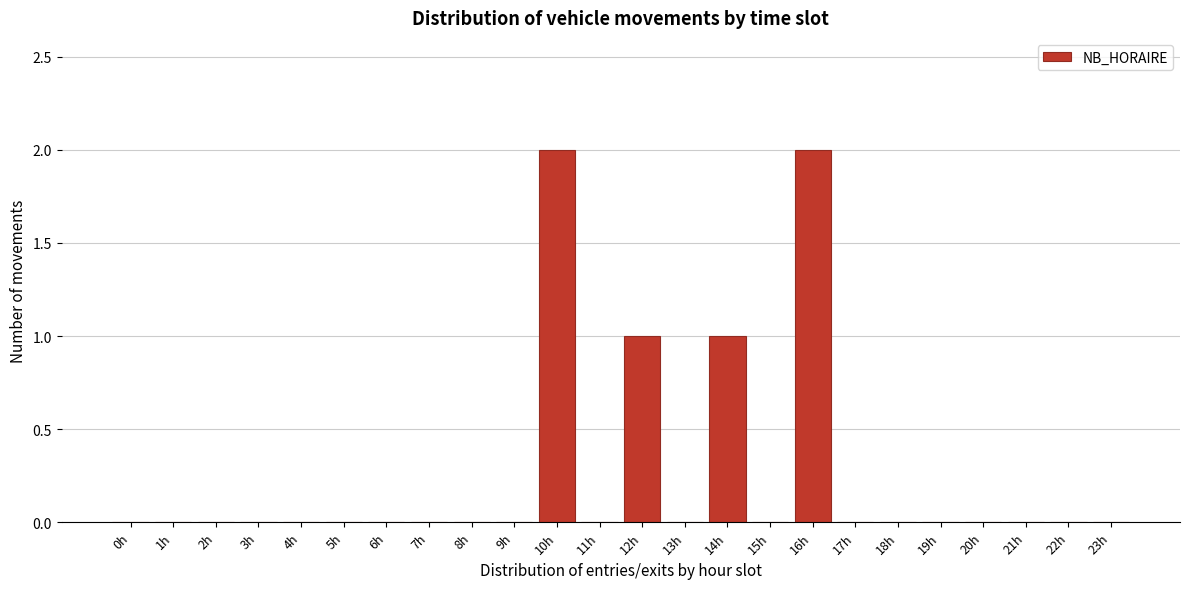

Reading right to left, transcribe all the data shown in this chart.

23h=0	22h=0	21h=0	20h=0	19h=0	18h=0	17h=0	16h=2	15h=0	14h=1	13h=0	12h=1	11h=0	10h=2	9h=0	8h=0	7h=0	6h=0	5h=0	4h=0	3h=0	2h=0	1h=0	0h=0